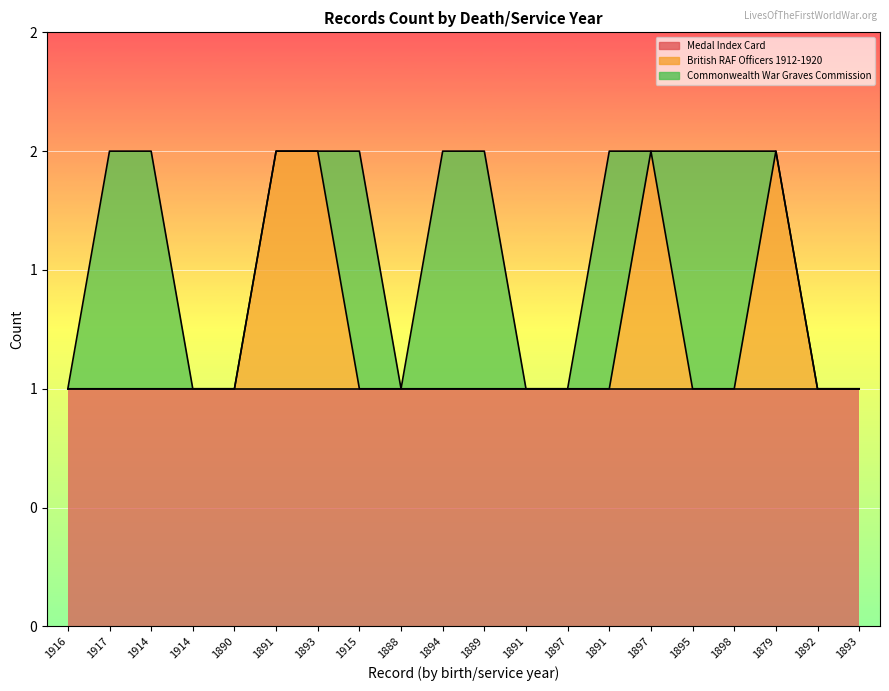

Rank the series by their maximum value, from highest to lowest.

Medal Index Card, British RAF Officers 1912-1920, Commonwealth War Graves Commission